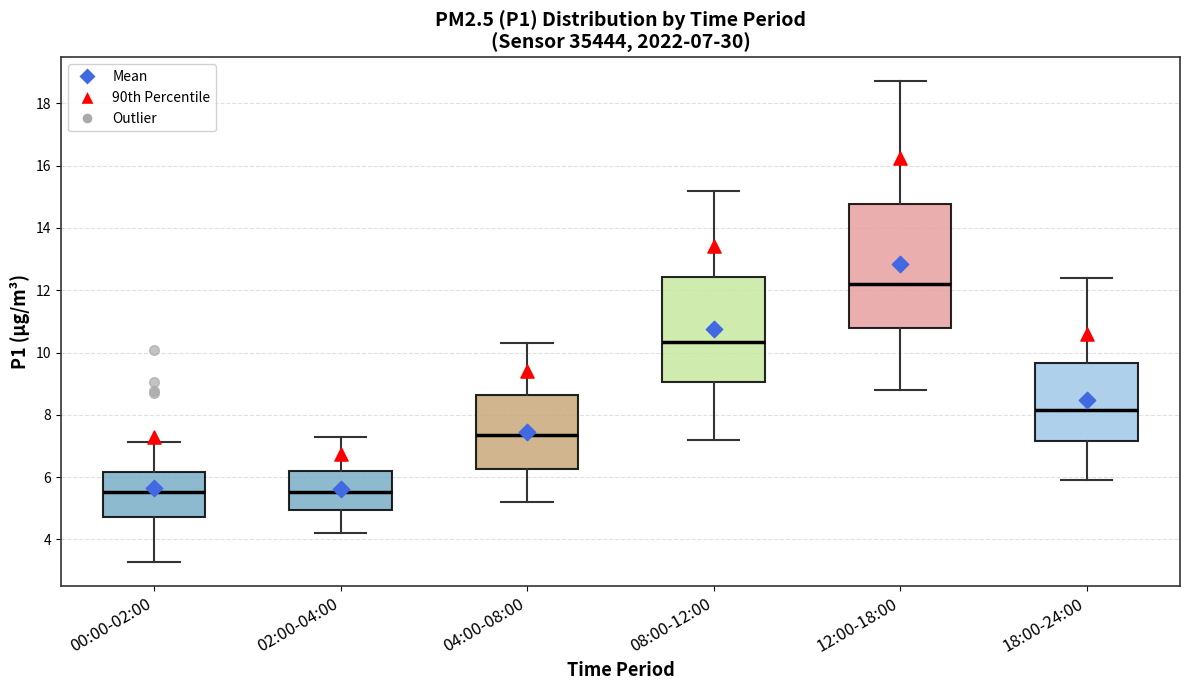

Which box is the tallest, from its lower edge to its upper edge?

12:00-18:00